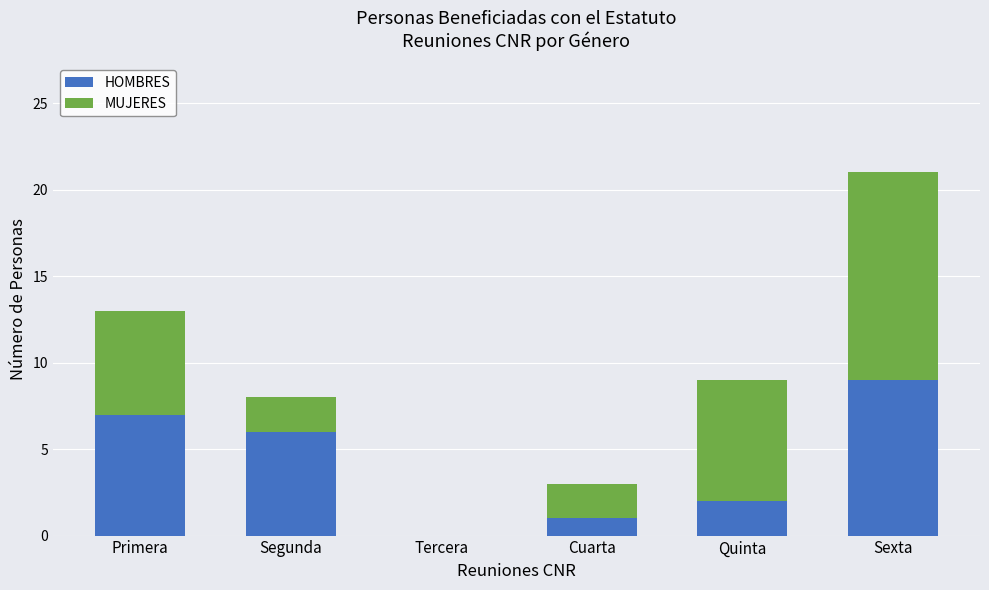

Is it true that HOMBRES equals 2 at Cuarta?

False